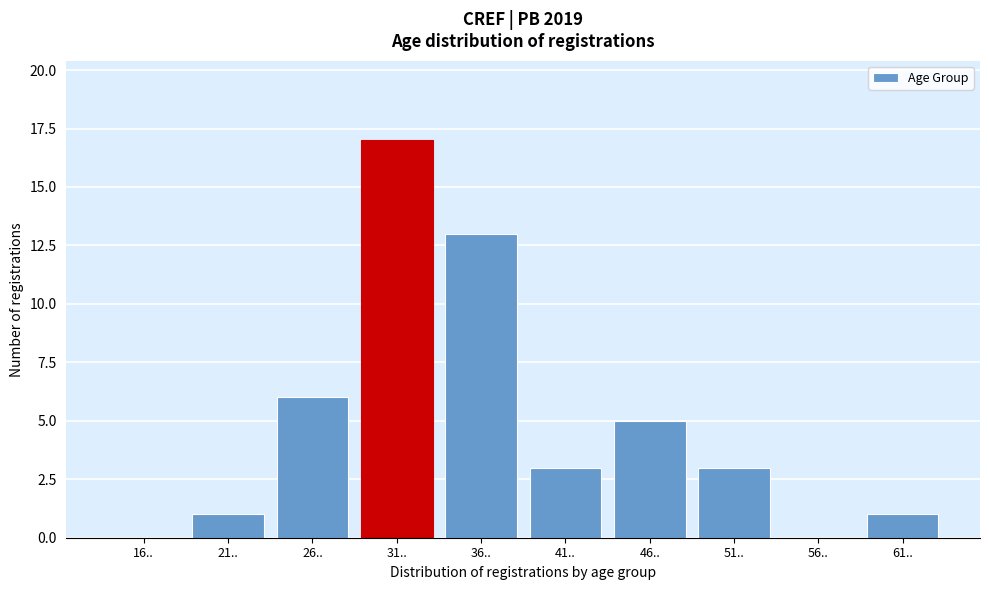

Reading left to right, extract all data points from this chart.

16..=0	21..=1	26..=6	31..=17	36..=13	41..=3	46..=5	51..=3	56..=0	61..=1